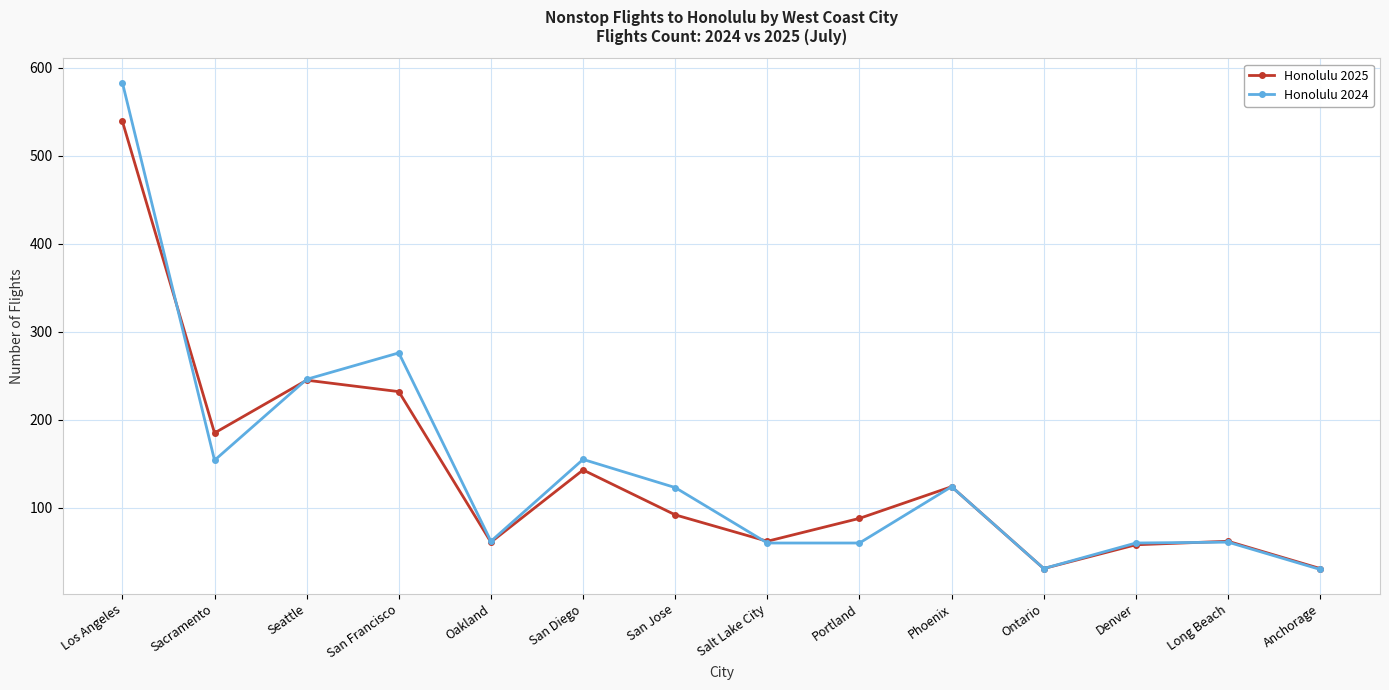

Is this an area chart (filled region under the line)?

No